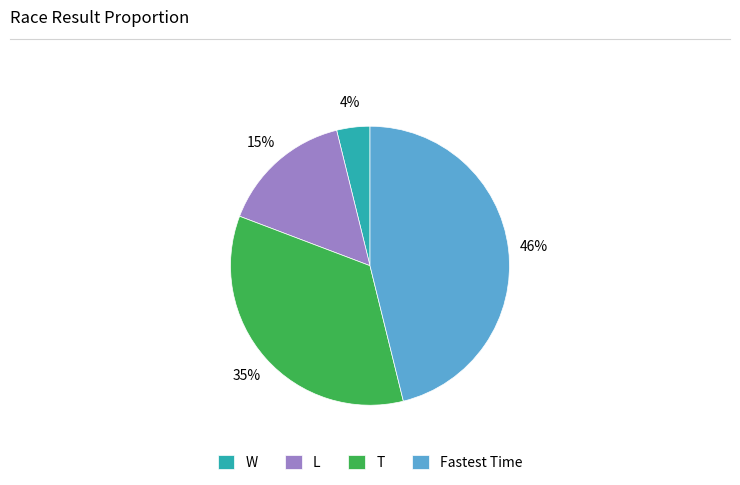

Which category has the biggest portion of the pie?

Fastest Time